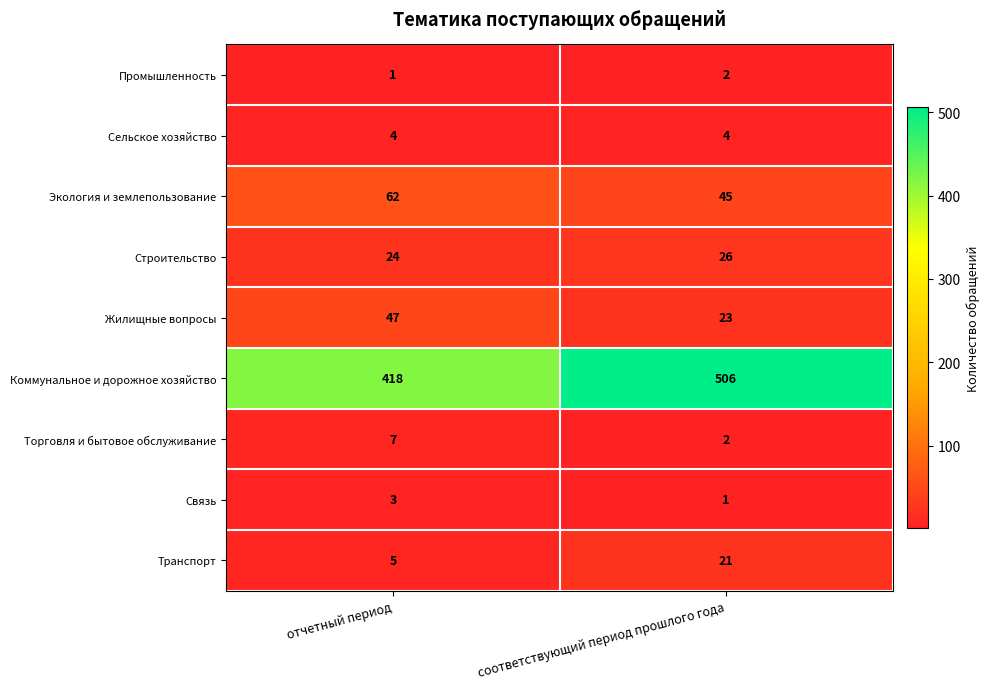

What is the lowest value of the Строительство series?

24